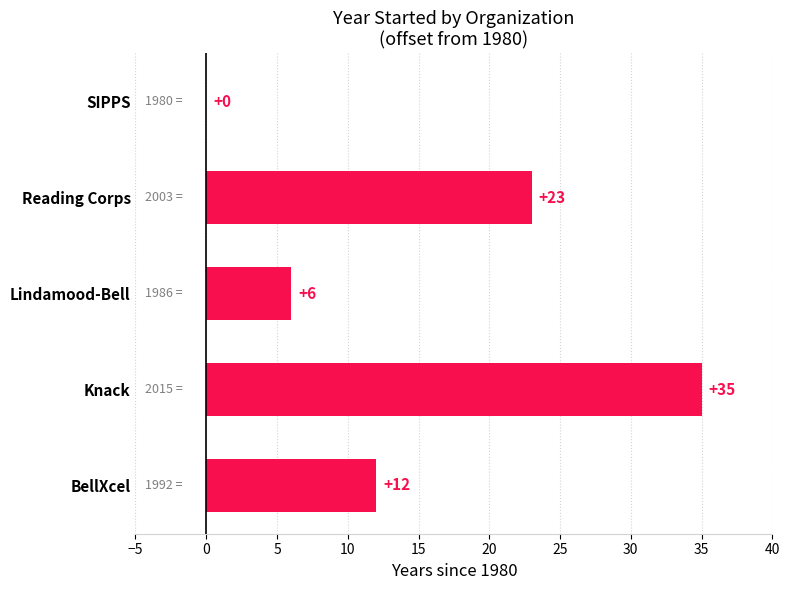

What is the greatest value displayed?

35